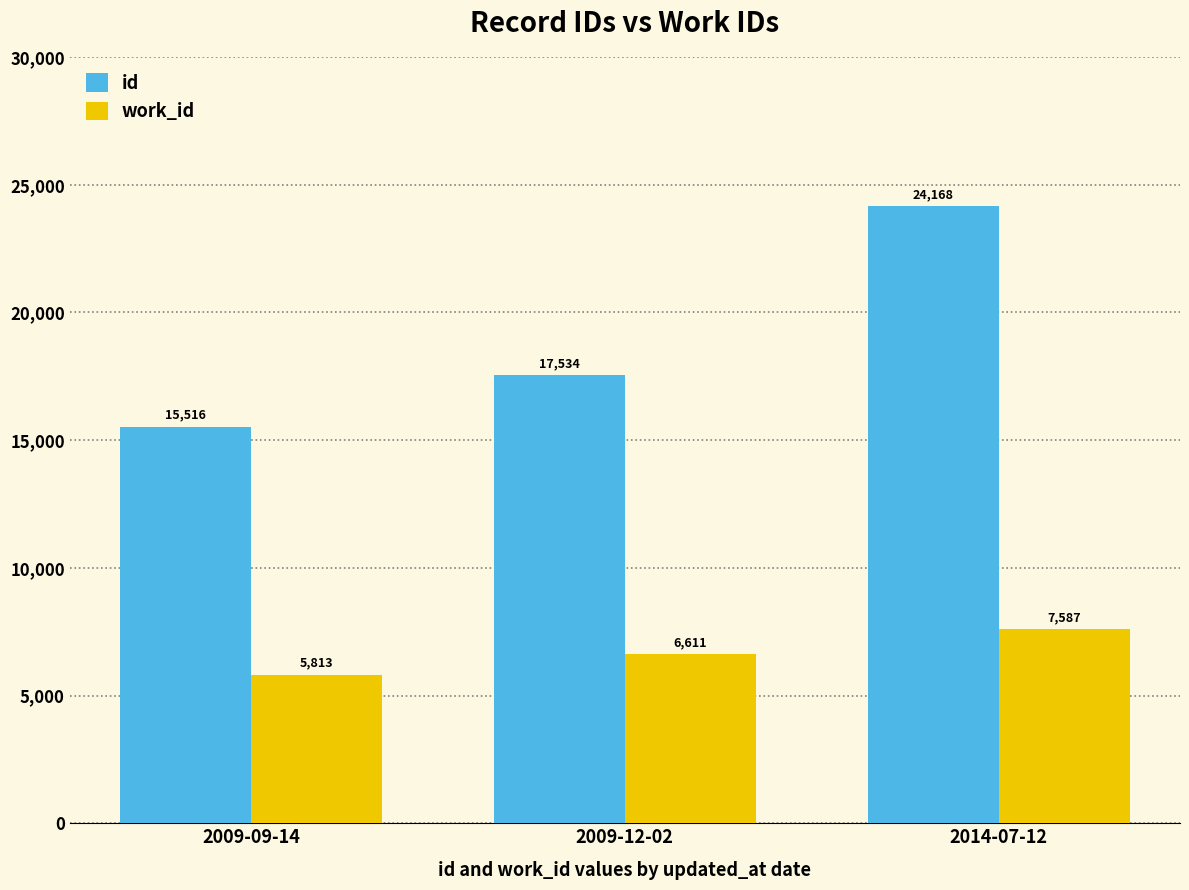

Where is work_id nearest to the value 6700?

2009-12-02